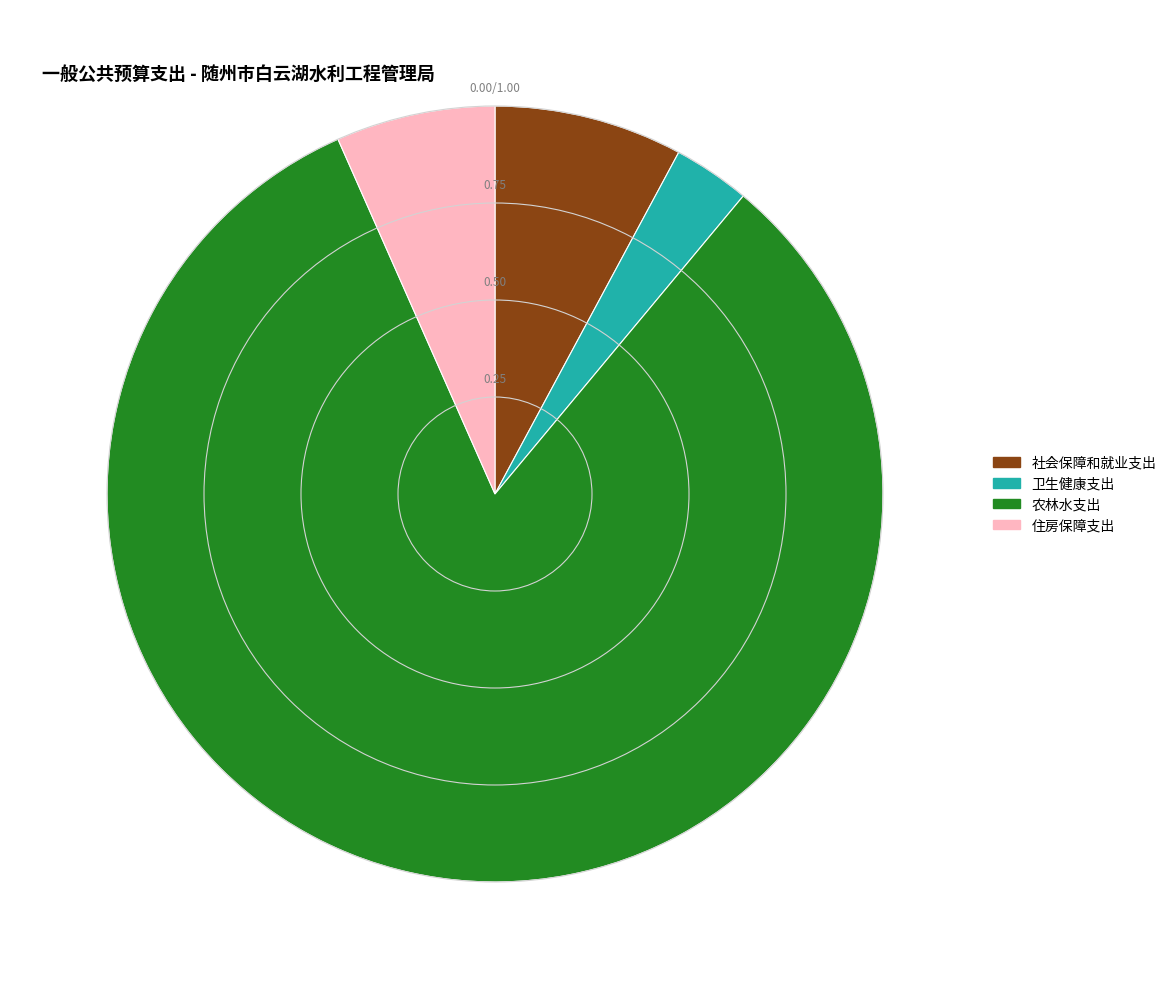

Which category accounts for the majority?

农林水支出